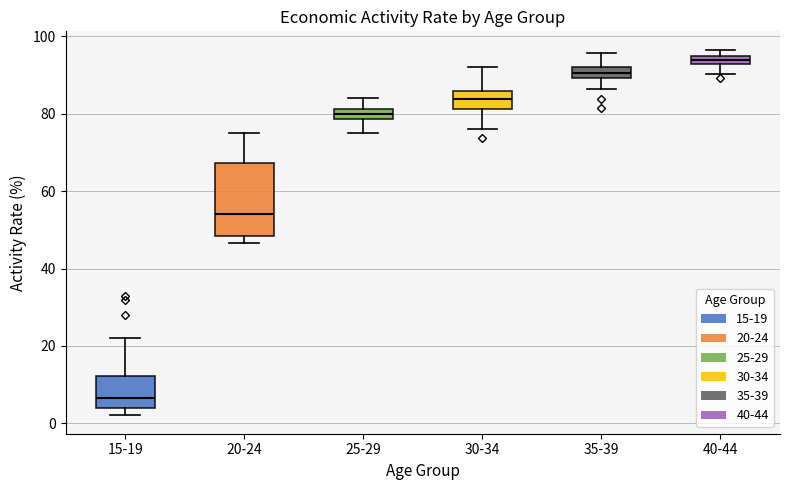

Which box is the tallest, from its lower edge to its upper edge?

20-24